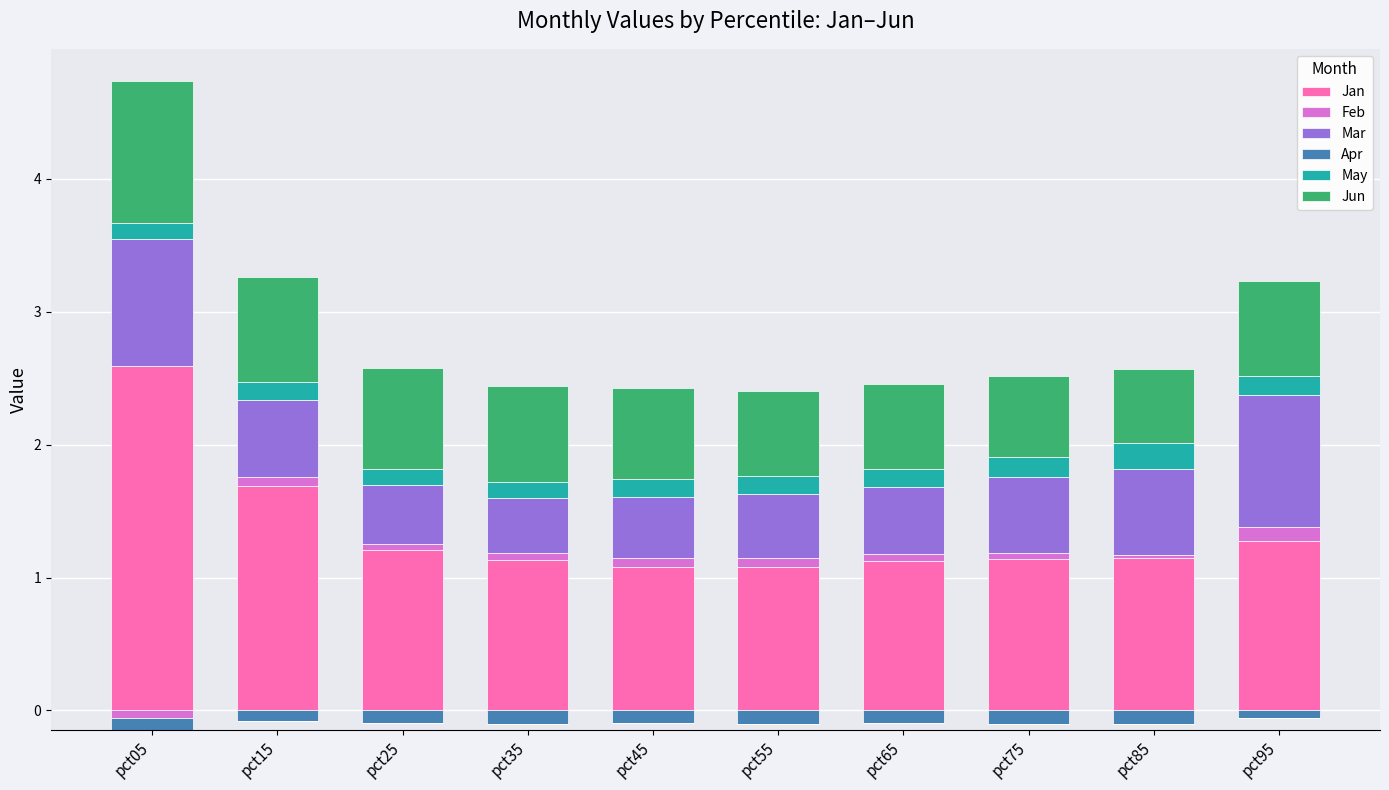

Which series changed the most between pct35 and pct55?

Jun